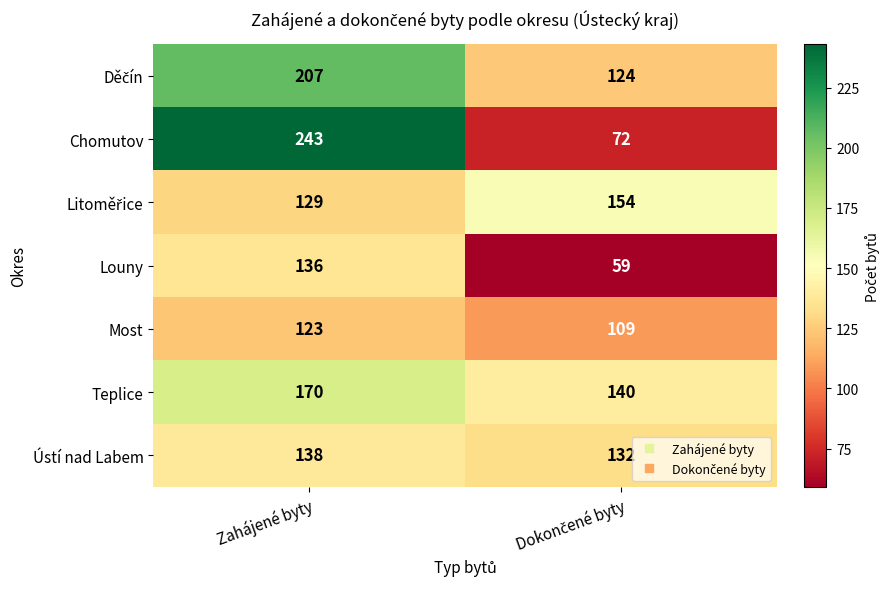

What is the spread (max minus min) of values at Zahájené byty?

120